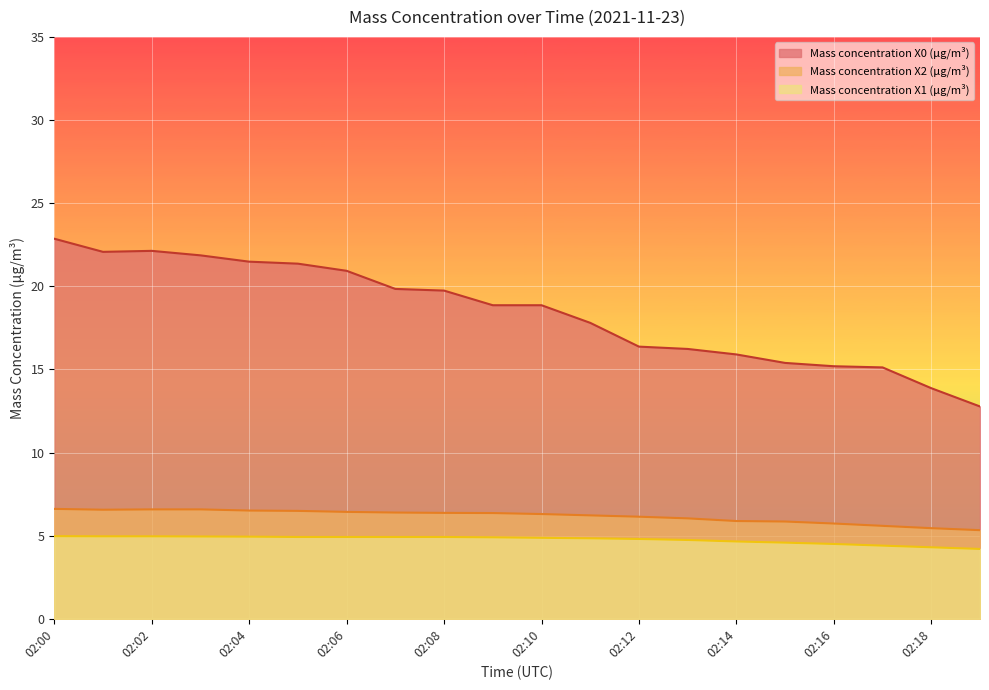

Read the Mass concentration X1 (μg/m³) value at 02:01.

5.0